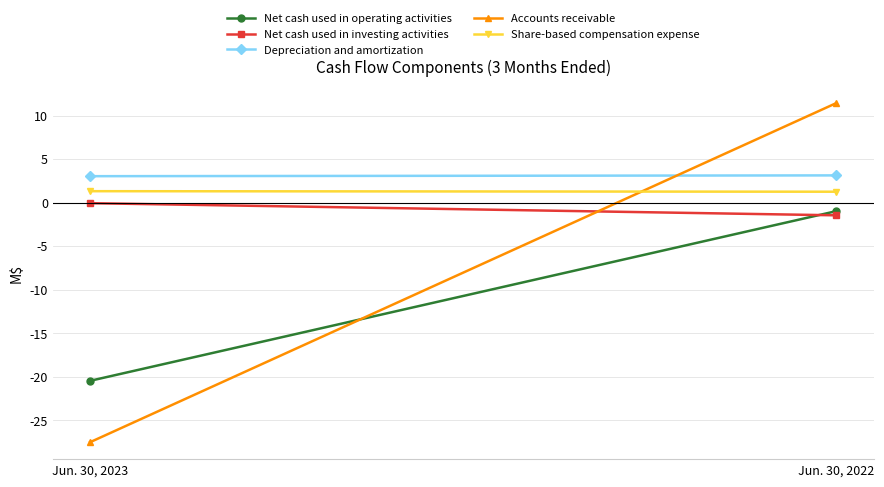

What is the sum of all Net cash used in operating activities values?

-21.5